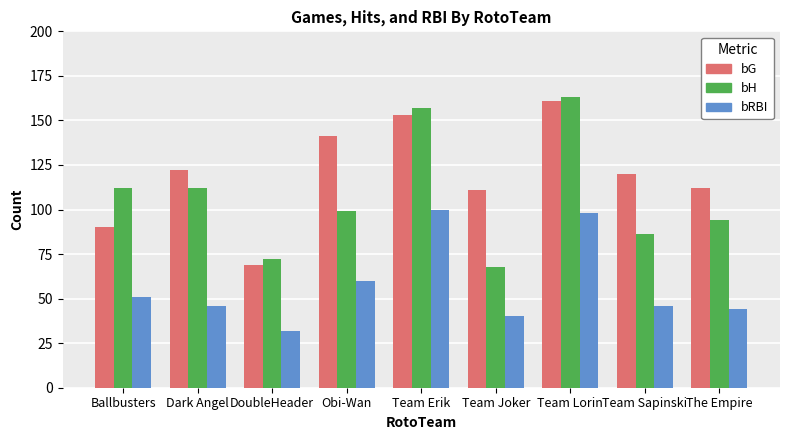

Which series changed the most between Team Lorin and Team Sapinski?

bH